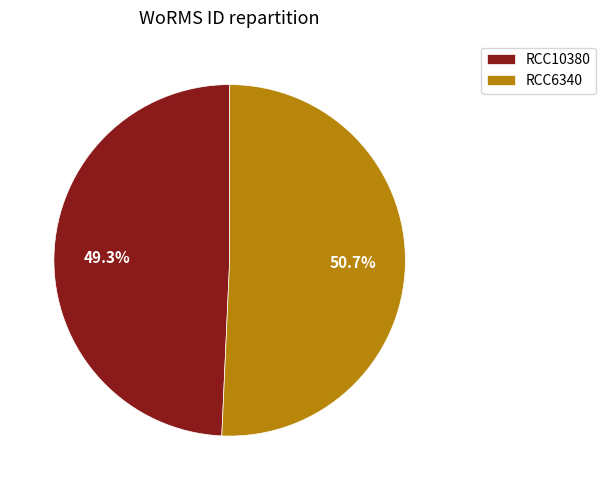

Which category has the smallest portion of the pie?

RCC10380